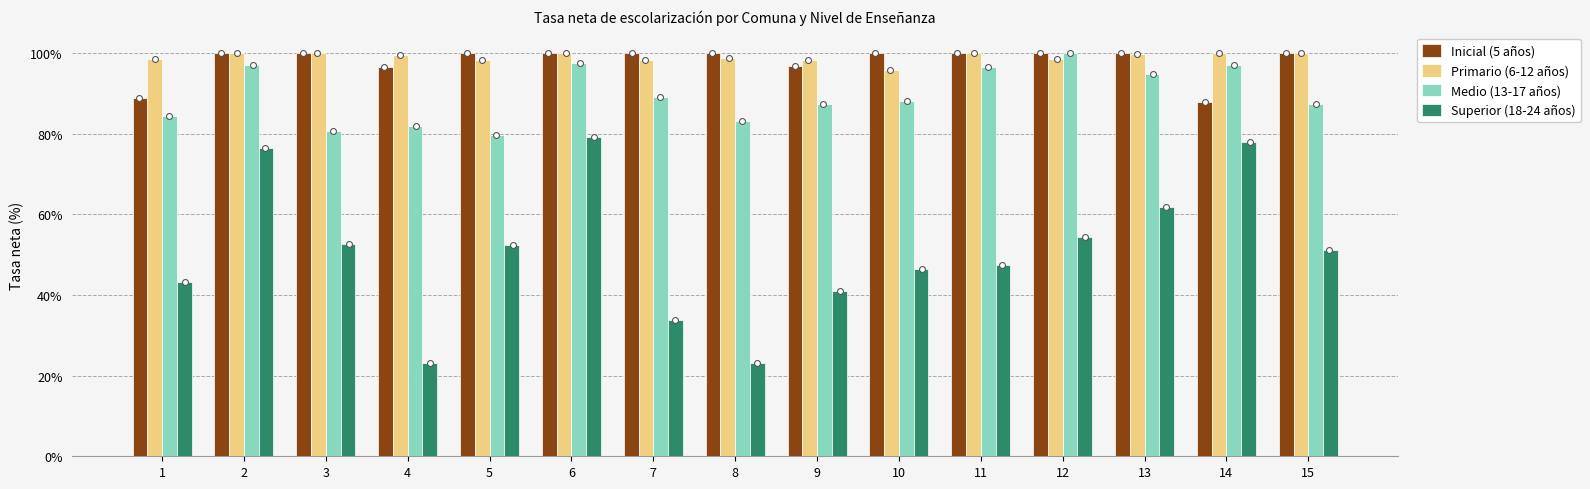

Which series has the widest spread of Y values?

Superior (18-24 años)